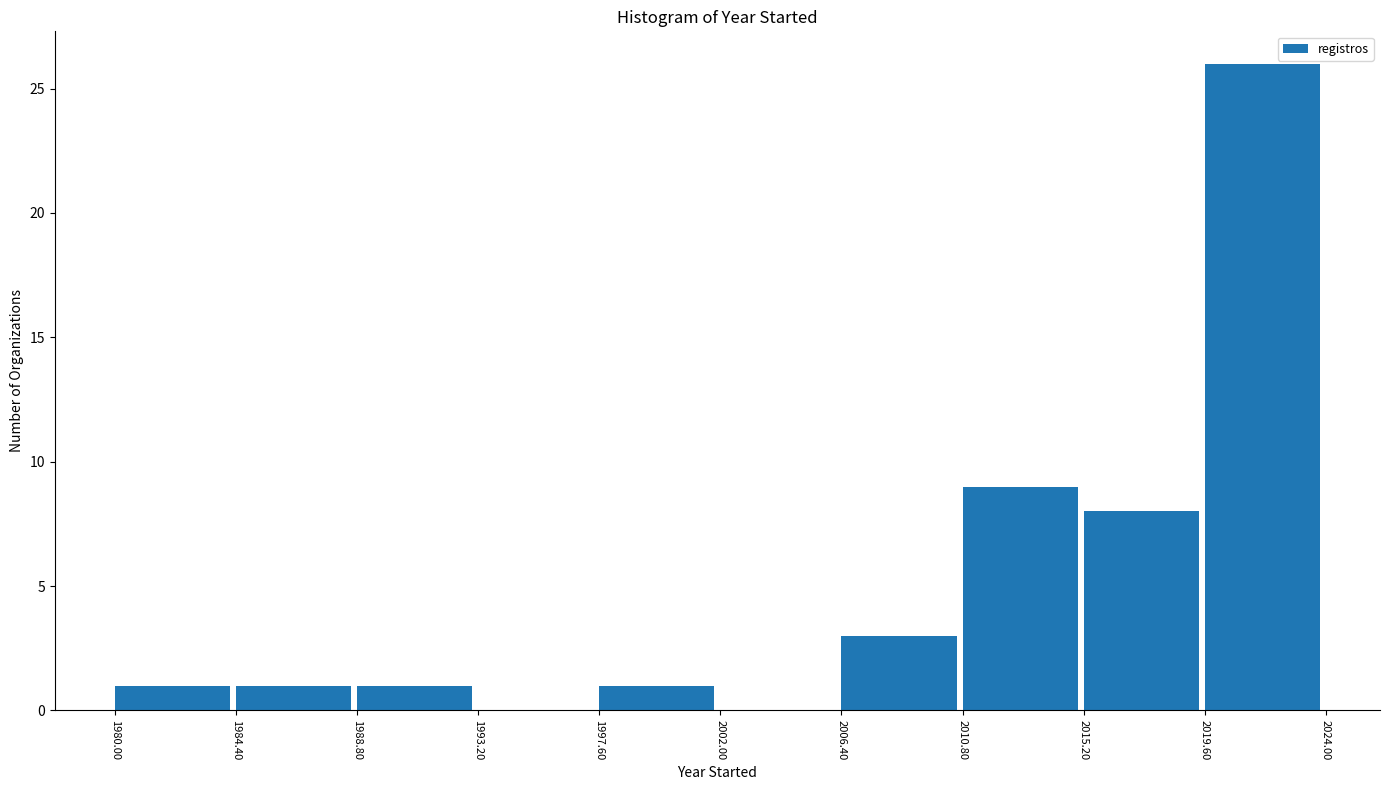

How tall is the bar that spans 2019.60 to 2024.00 on the x-axis? The values are not printed on the chart, so give them approximately, as read against the axis.

26